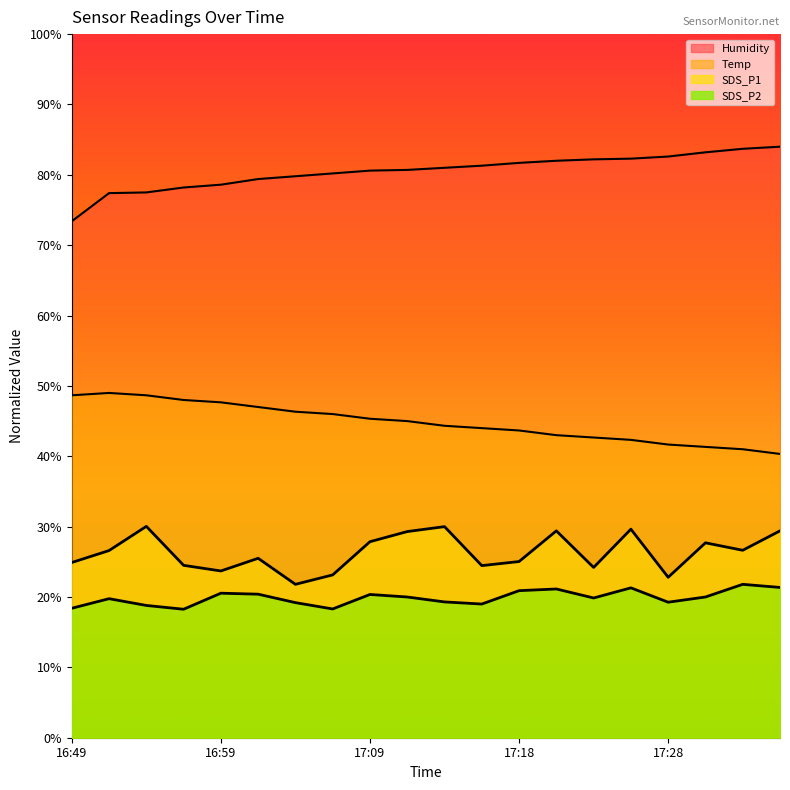

What is the label of the 1st point from the left?

16:49